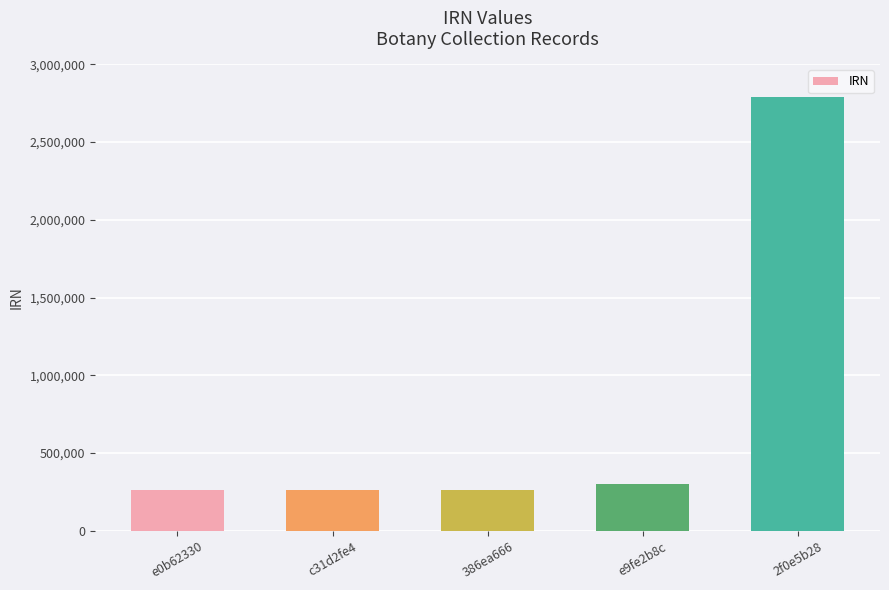

True or false: the data shows 259818 at c31d2fe4.

True